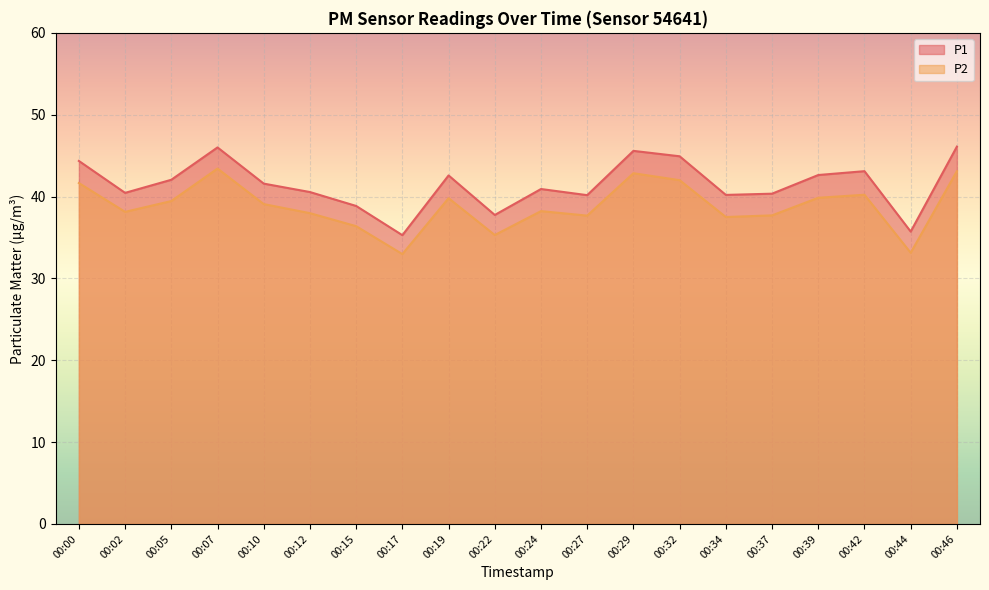

At which category does P2 reach its first local peak?

00:07